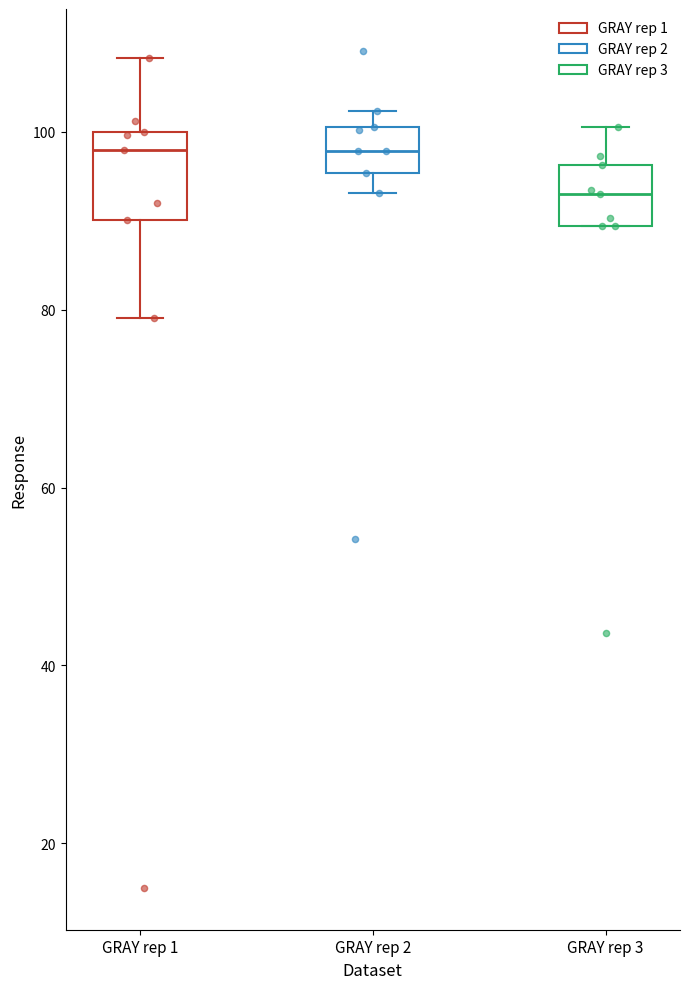

Reading left to right, transcribe this box plot: for each box, give where its median line is, the range the box spans, and where its two whiskers end, as read against the y-axis. The values are not printed on the chart, so give them approximately, as read against the axis.

GRAY rep 1: median 98, box 90 to 100, whiskers 80 to 108
GRAY rep 2: median 98, box 96 to 100, whiskers 94 to 102
GRAY rep 3: median 94, box 90 to 96, whiskers 90 to 100